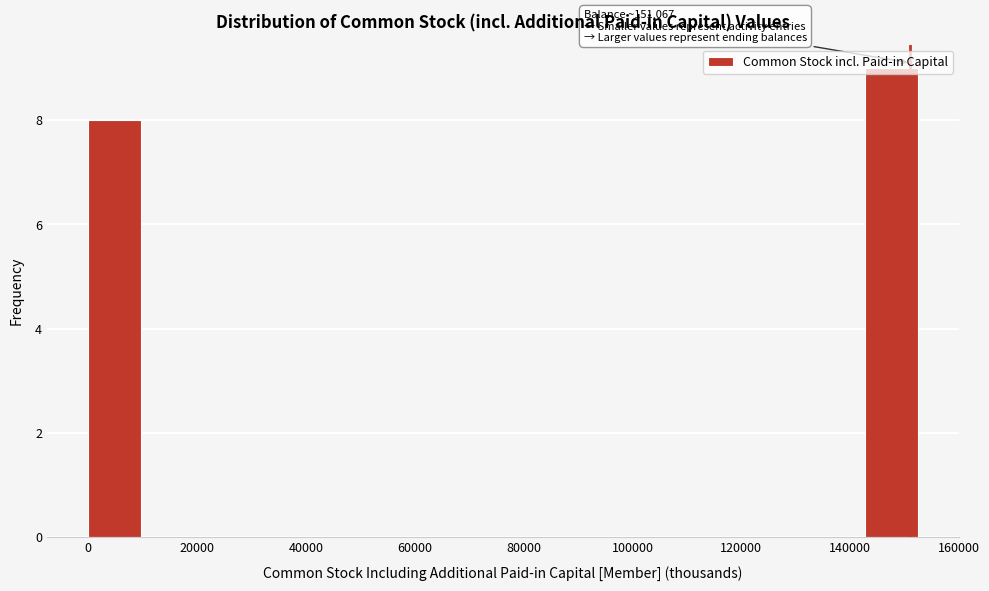

Over which range of the x-axis is the bar tallest?

142000 to 152000